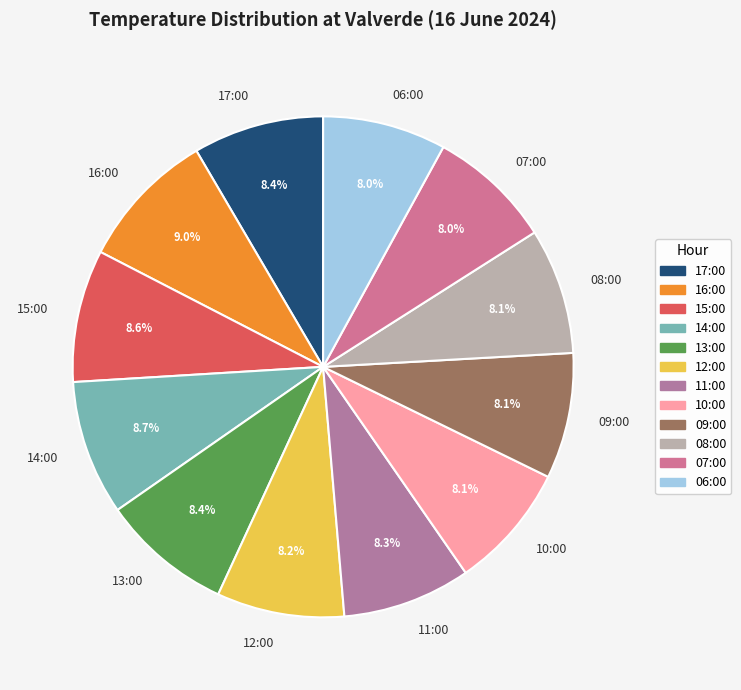

Does 07:00 account for over 50% of the chart?

No